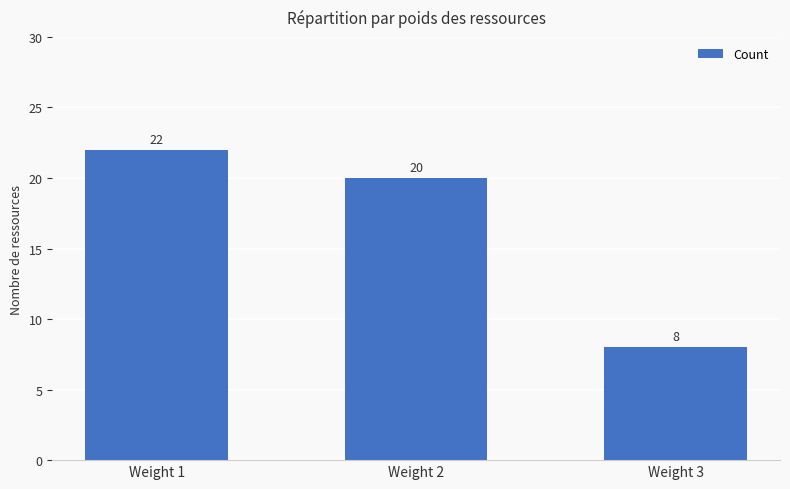

What is the value of the 1st bar from the left?

22